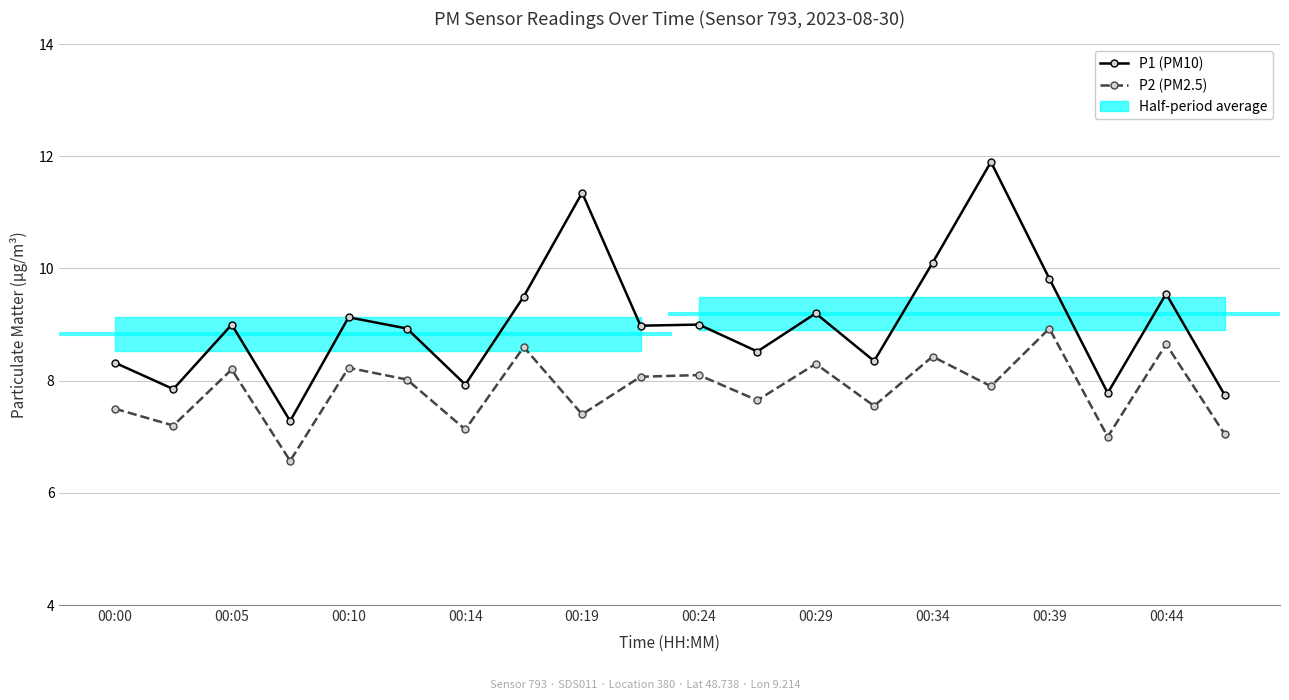

Rank the series at 19 from lowest to highest value.

P2 (PM2.5), P1 (PM10)